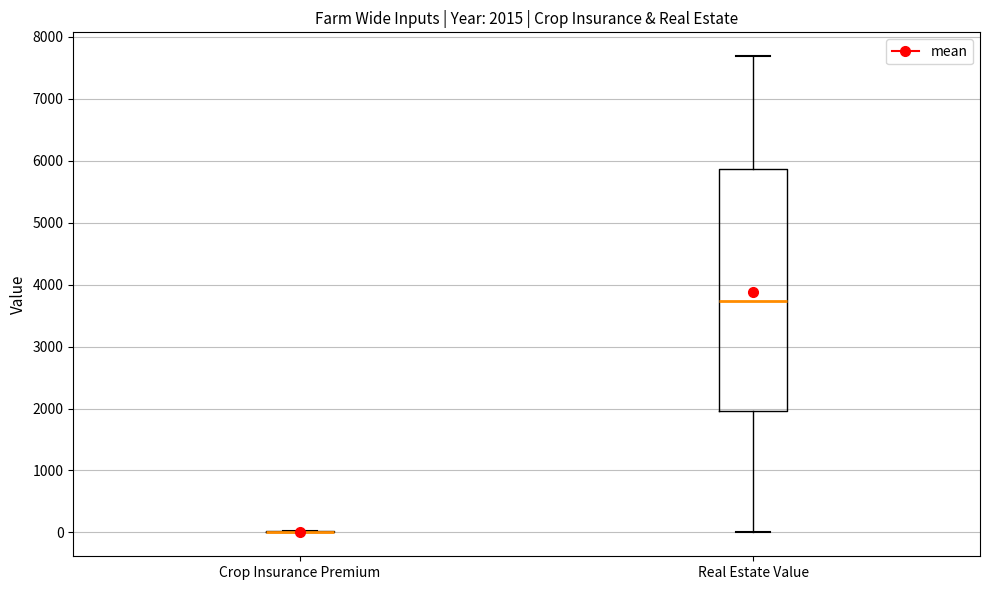

Which box is the tallest, from its lower edge to its upper edge?

Real Estate Value